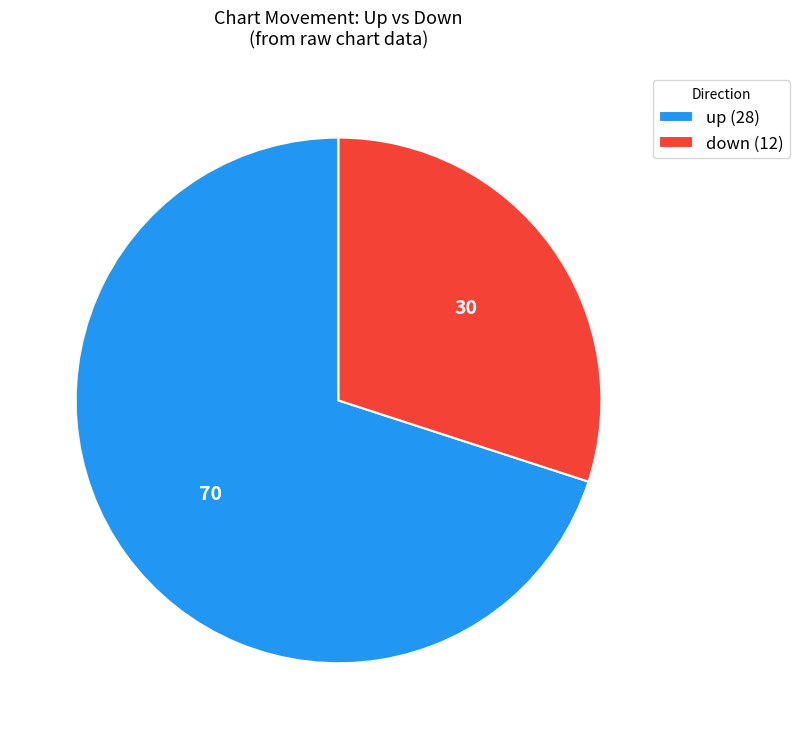

Approximately how many times larger is the value at up compared to down?

2.3